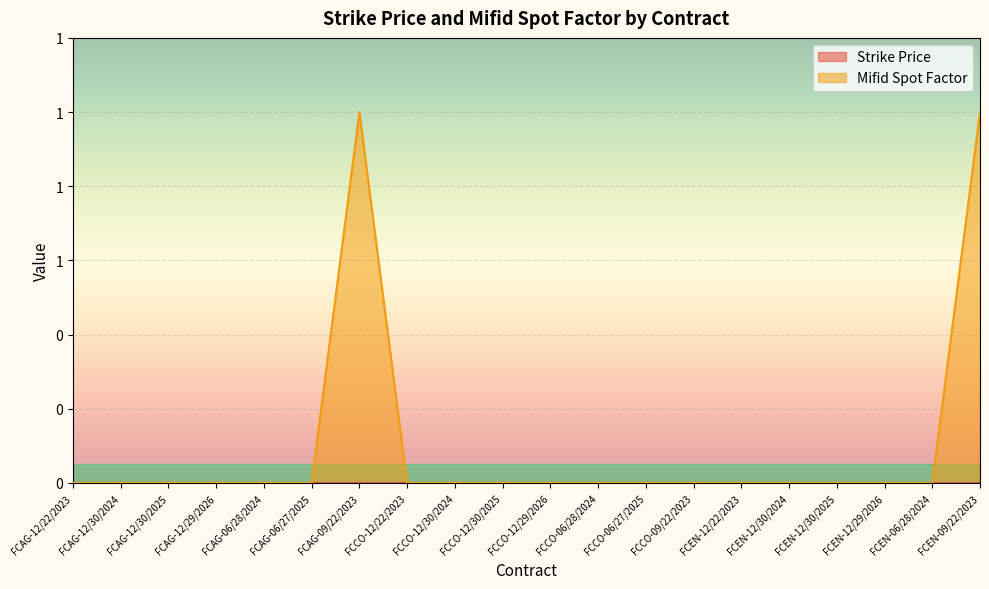

Count the values in the range 0 to 1.

20